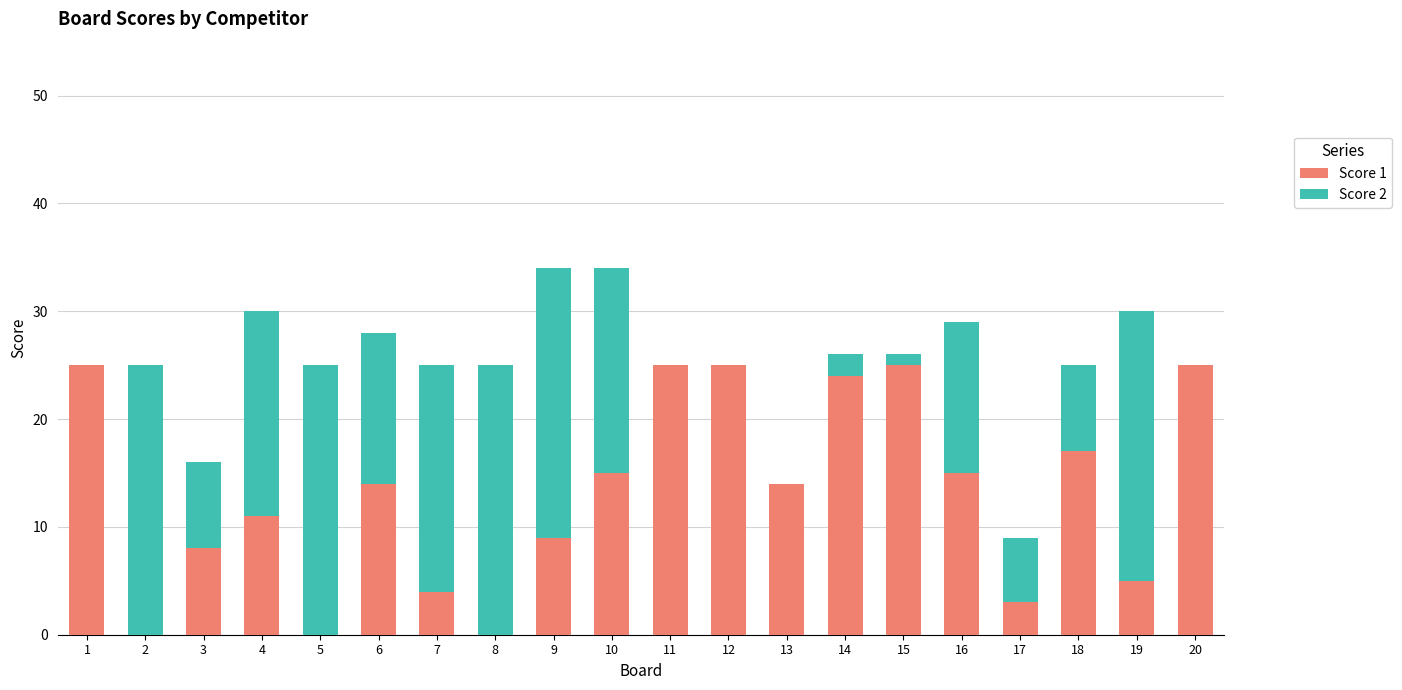

What is the total value across all series at 10?

34